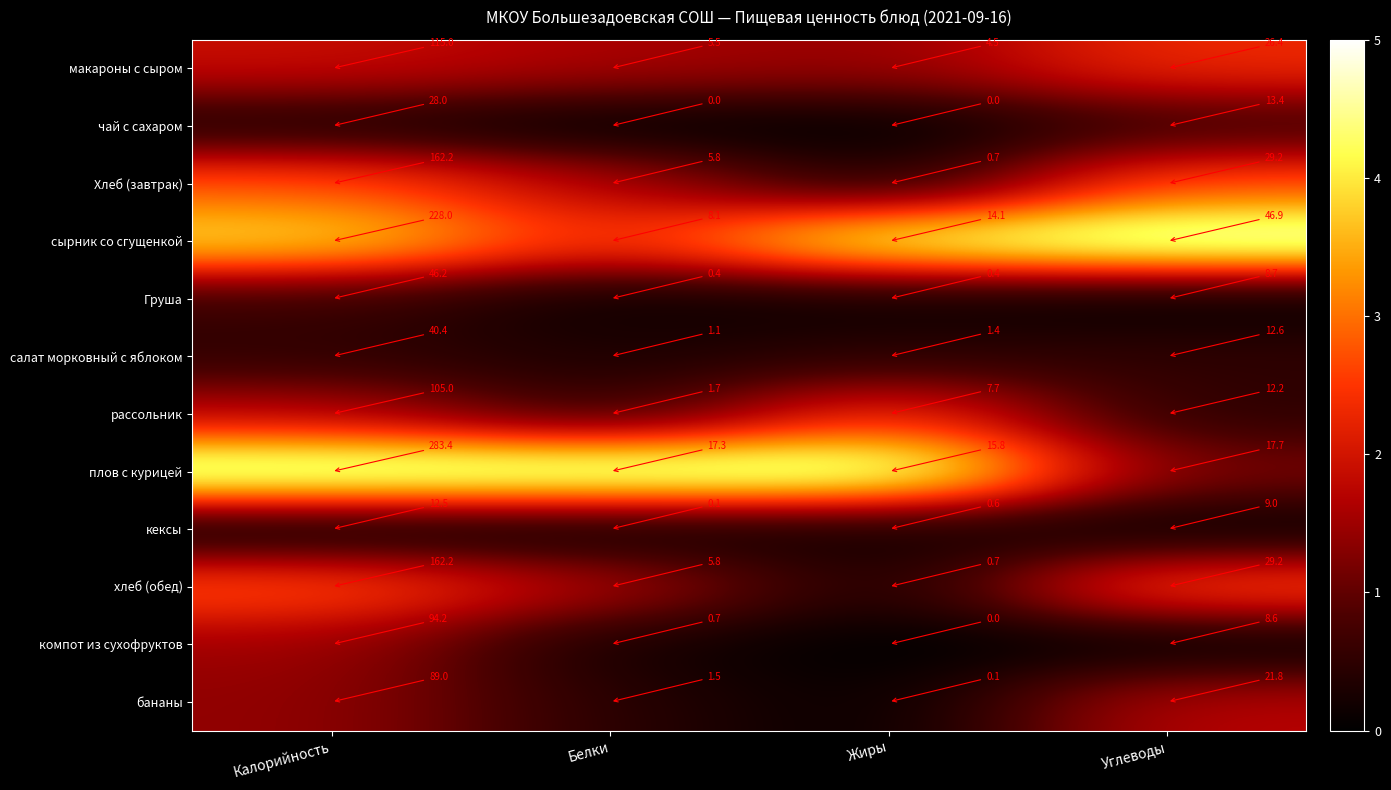

Is the value of плов с курицей at Калорийность greater than the value of бананы at Жиры?

Yes